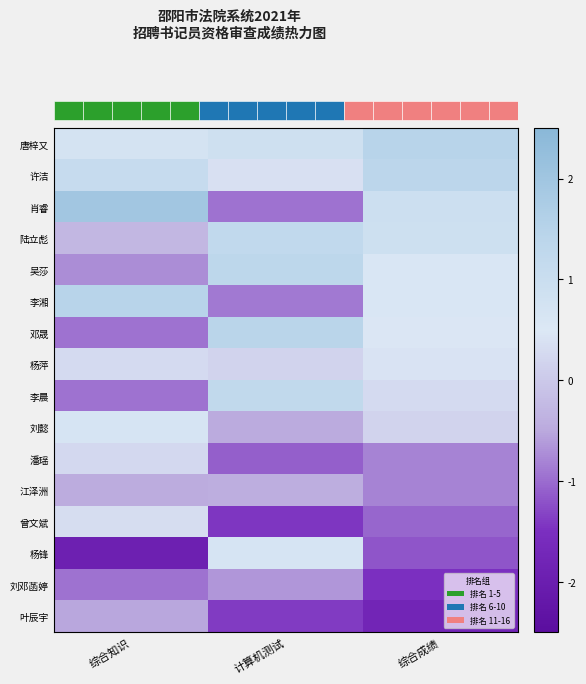

Which series has the largest total across all categories?

唐梓又